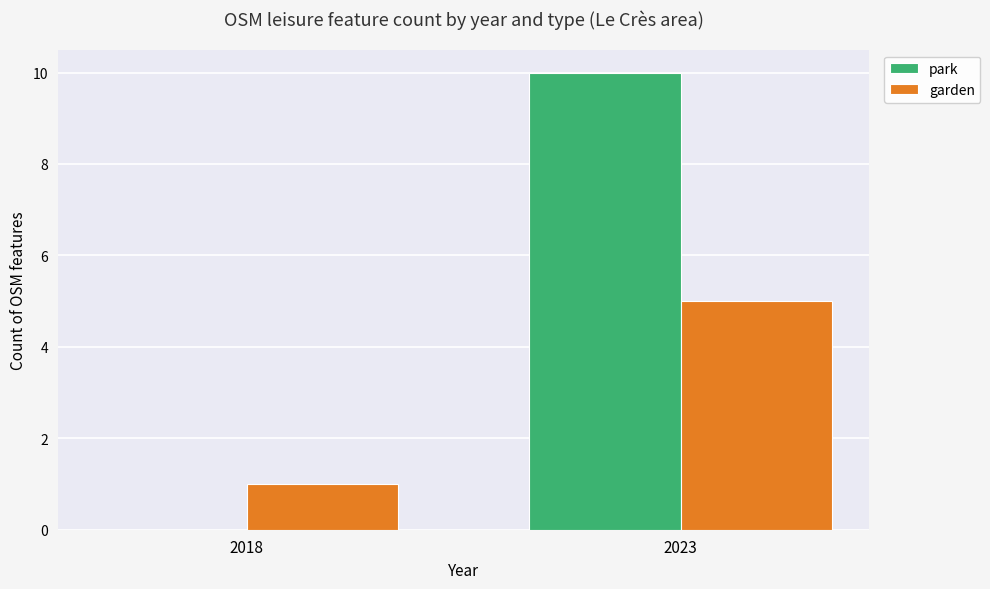

Reading right to left, what are all the values shown in this chart?

park: 2023=10	2018=0
garden: 2023=5	2018=1